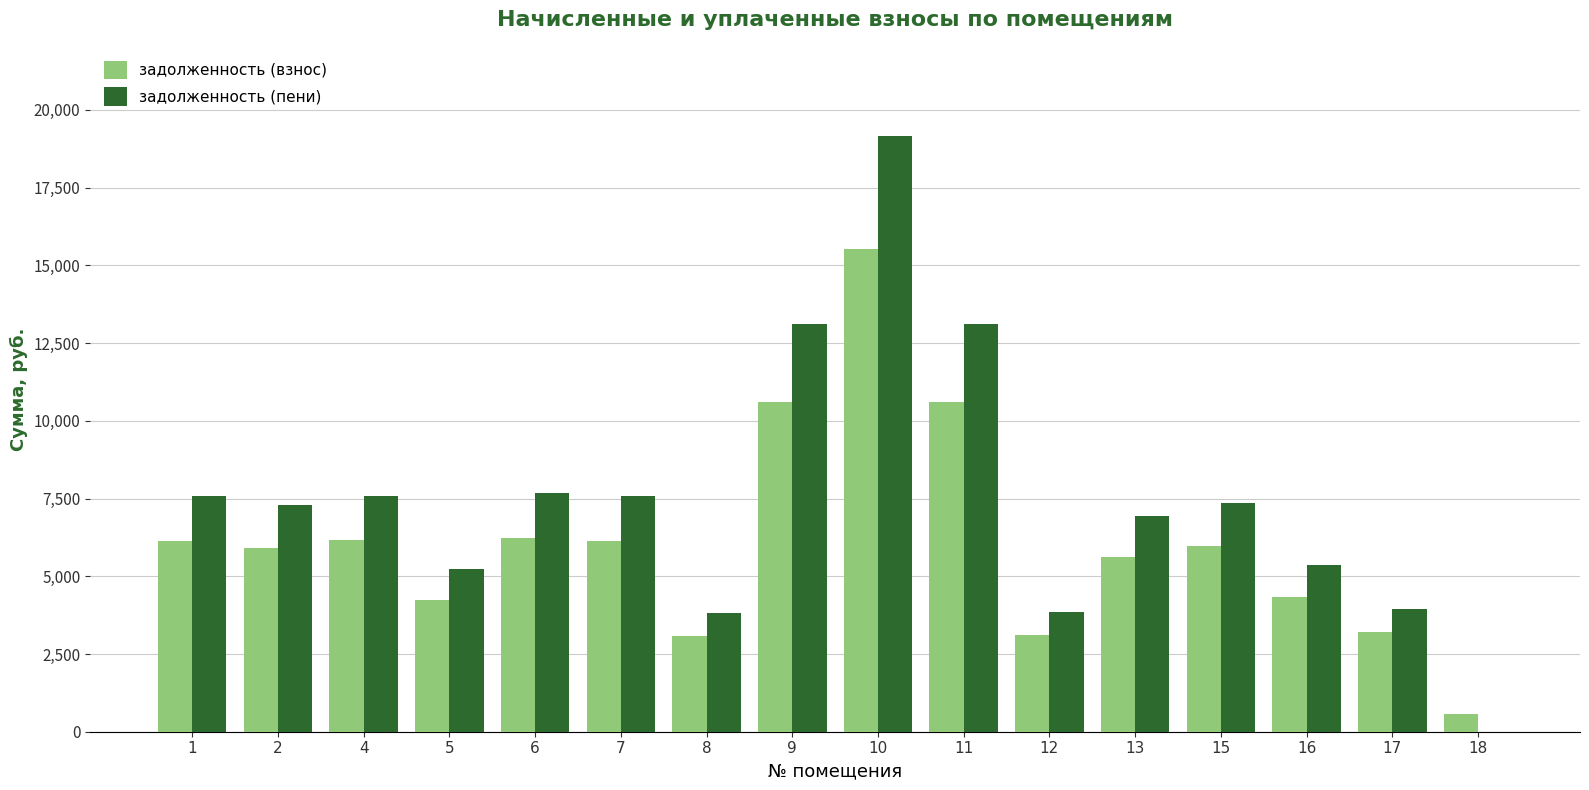

How many data points in задолженность (взнос) are above 5973?

8